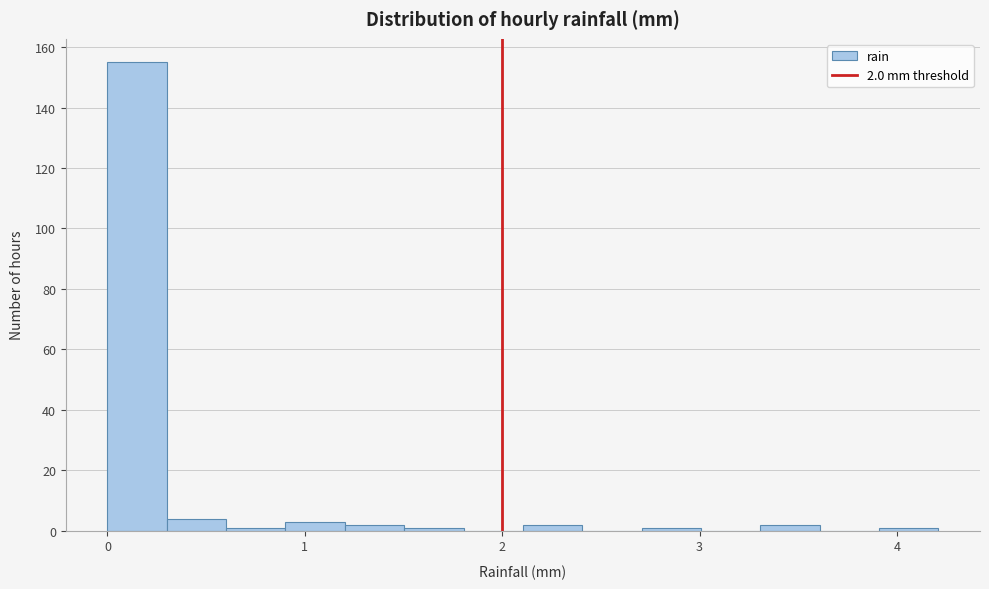

Read against the x-axis, roughly where is the centre of the tallest bar?

0.2